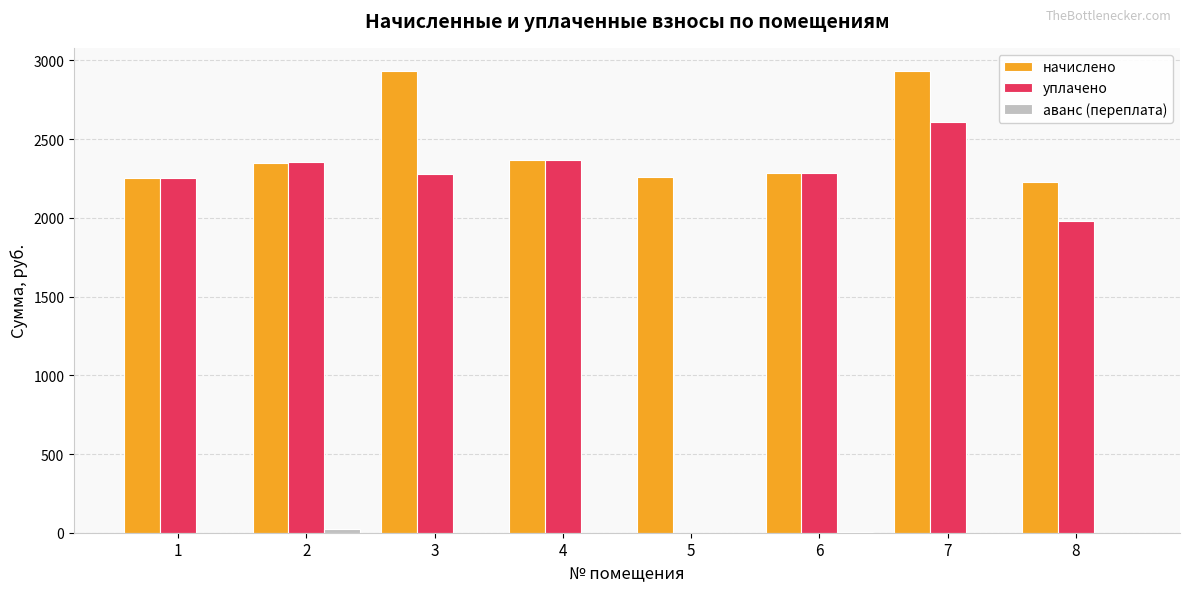

How many groups of bars are there?

8